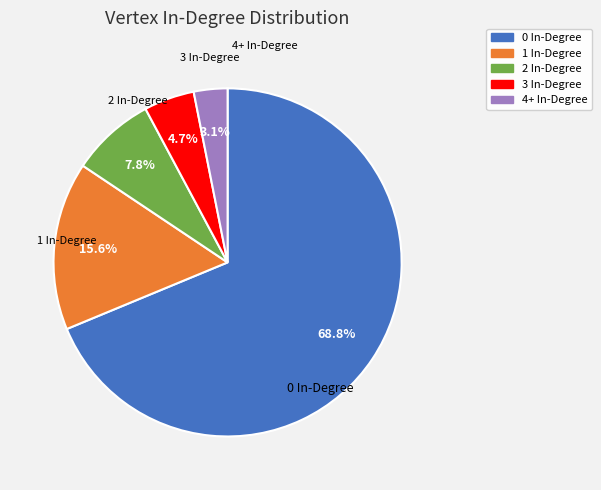

To the nearest percent, what portion does 3 In-Degree represent?

5%